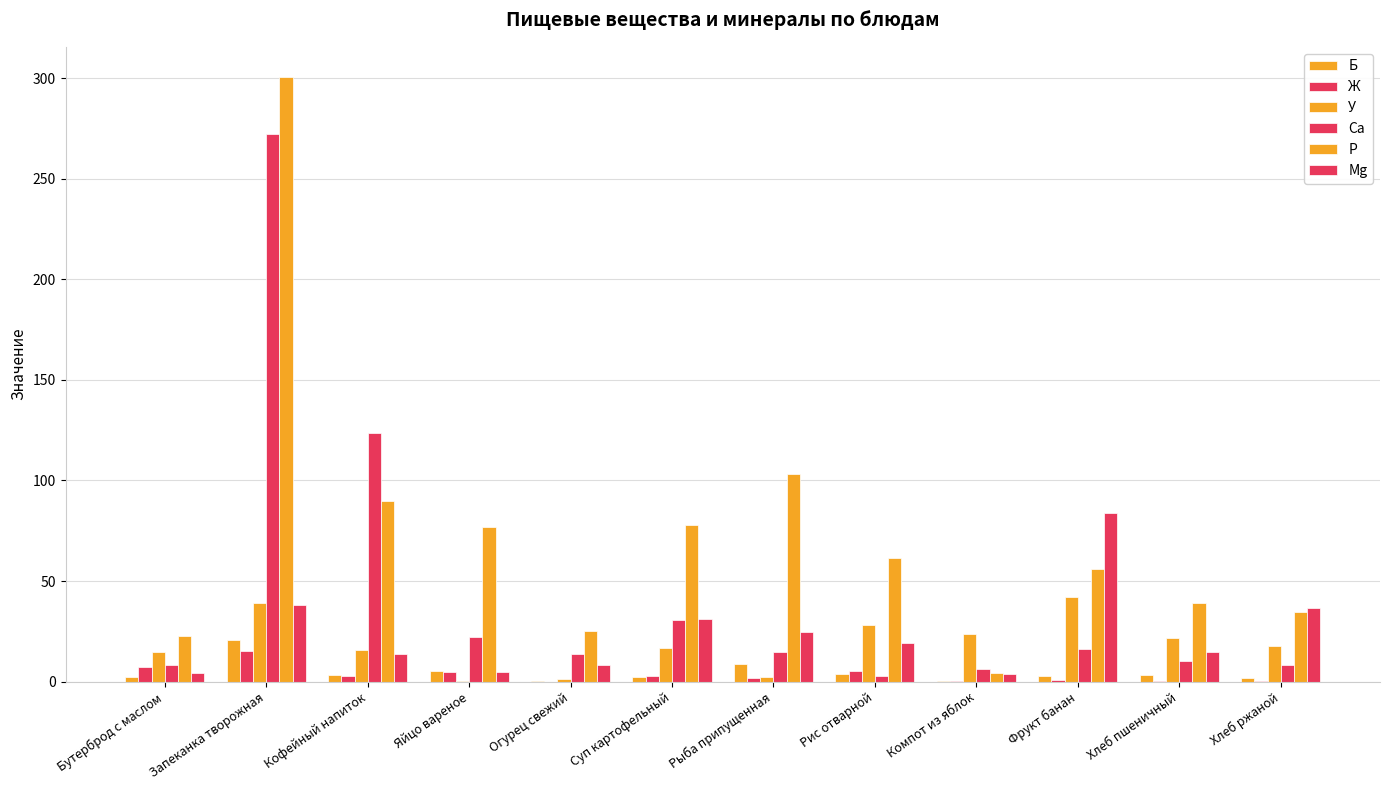

What value does the Б series have at Хлеб пшеничный?

3.5